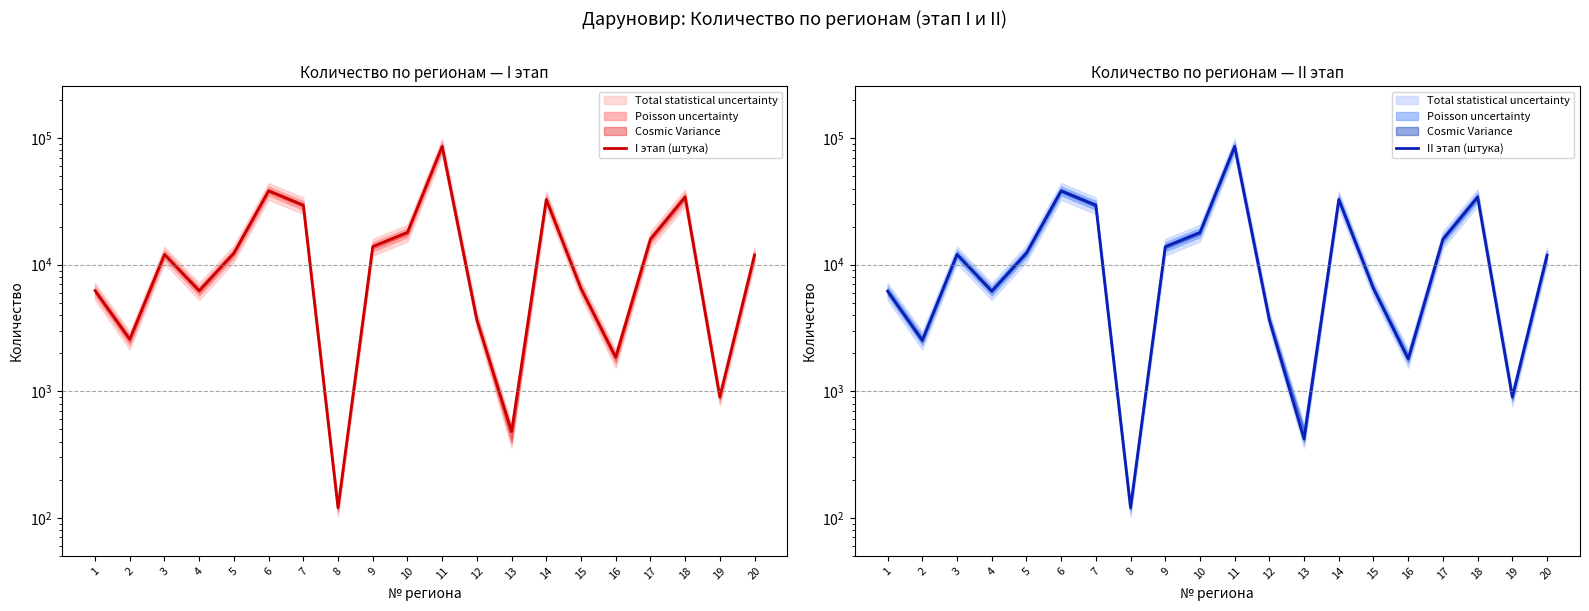

At how many categories does at least one series exceed 29993?

4